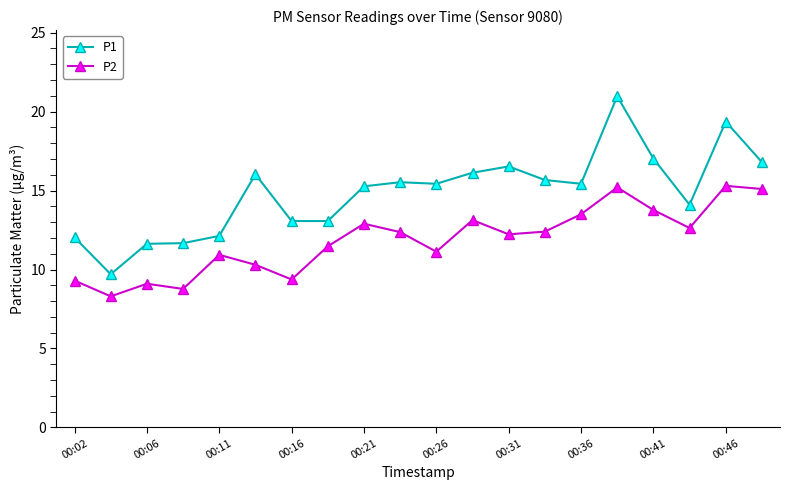

At how many categories does at least one series exceed 8?

20